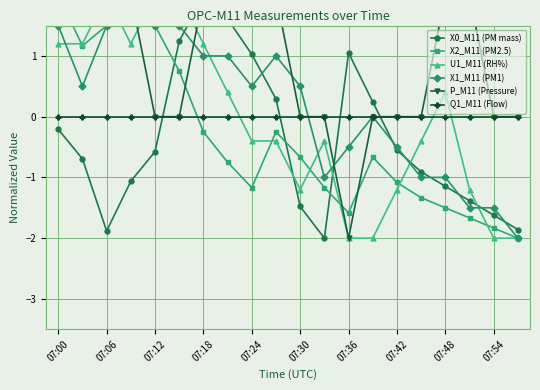

How many lines are shown in the chart?

6